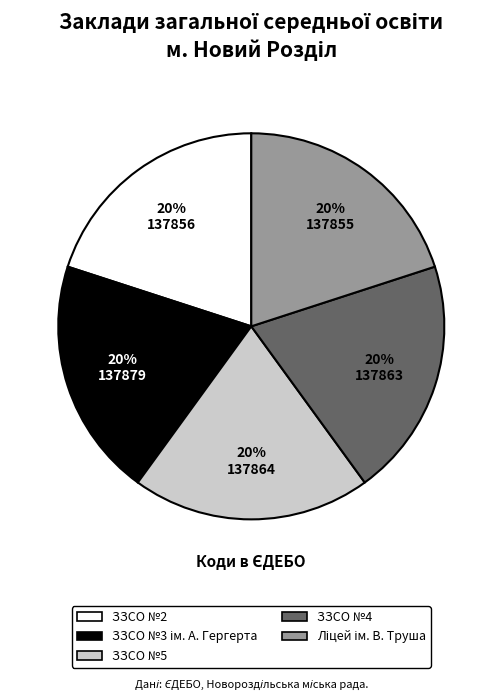

To the nearest percent, what percentage of the pie is ЗЗСО №5?

20%